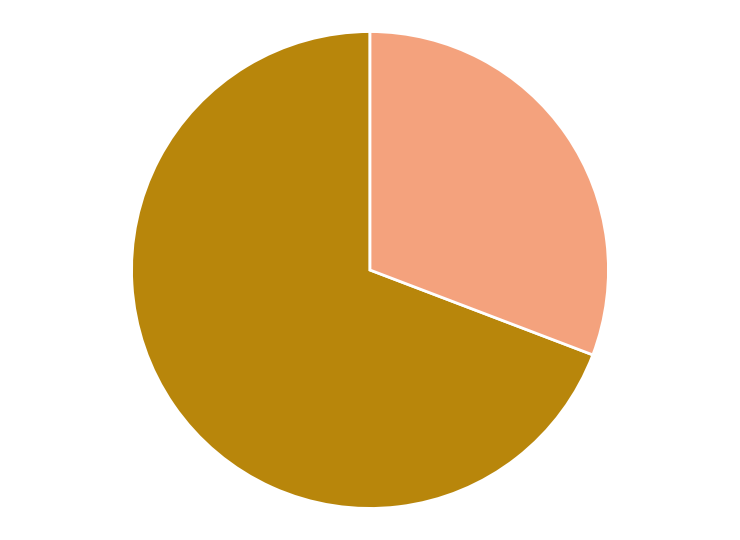

Is there any slice that represents more than half of the pie?

Yes